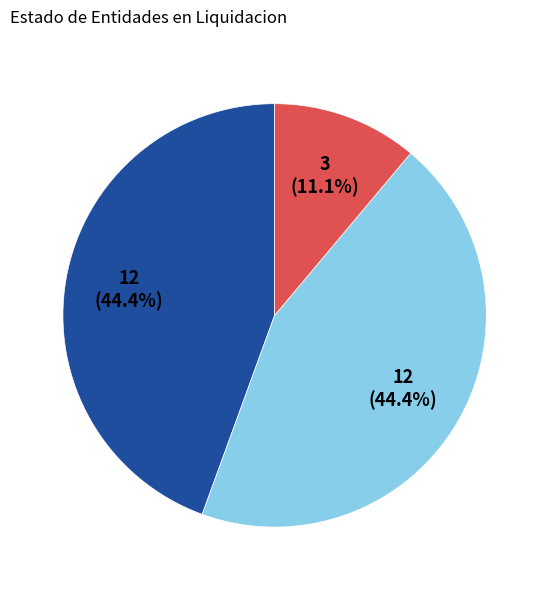

Is there a majority slice in this chart?

No